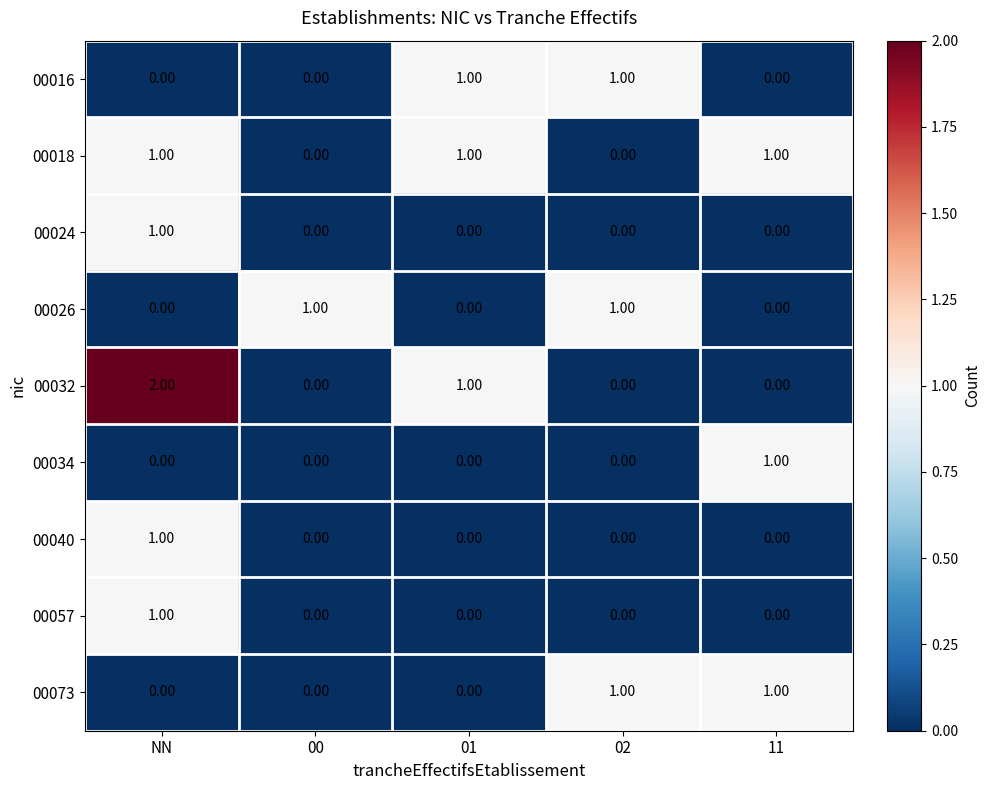

What is the difference between the highest and lowest values at 11?

1